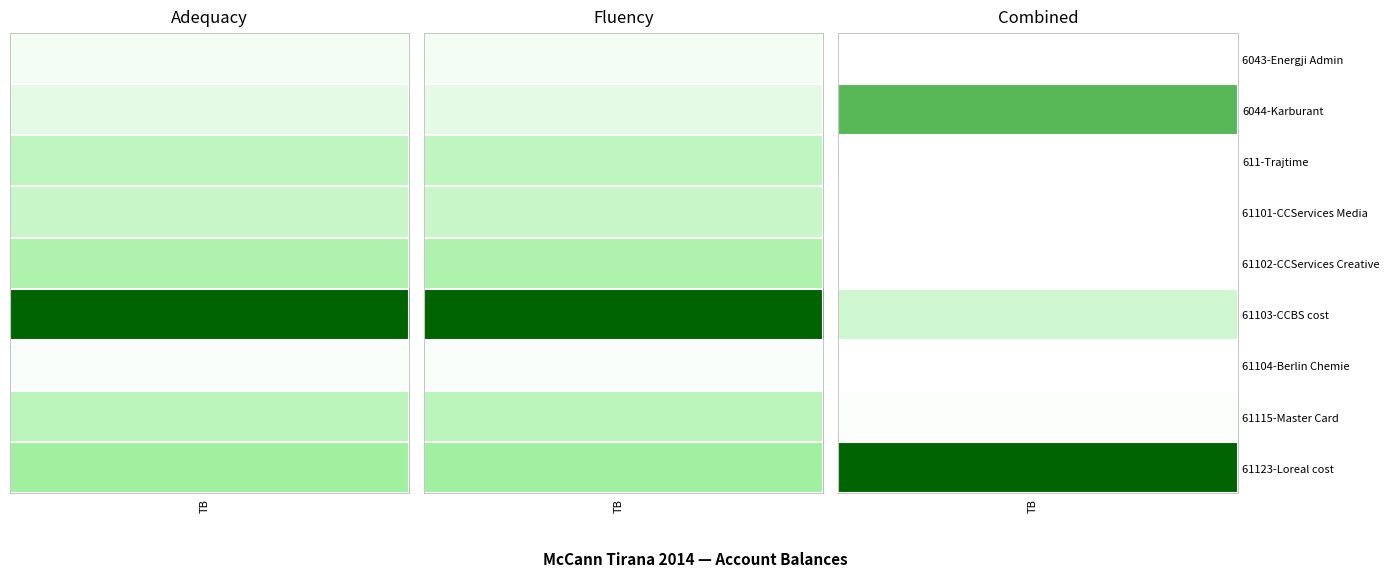

How many values in the 61123-Loreal cost series exceed 1991862?

2